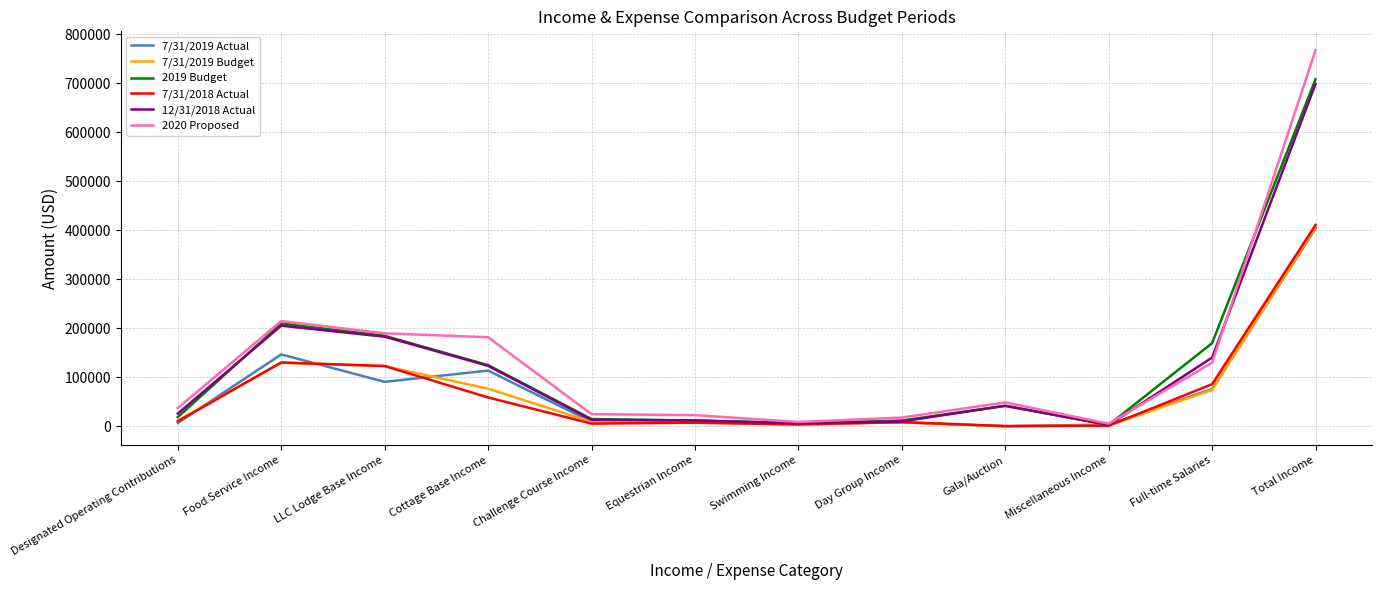

Which series has the largest total across all categories?

2020 Proposed